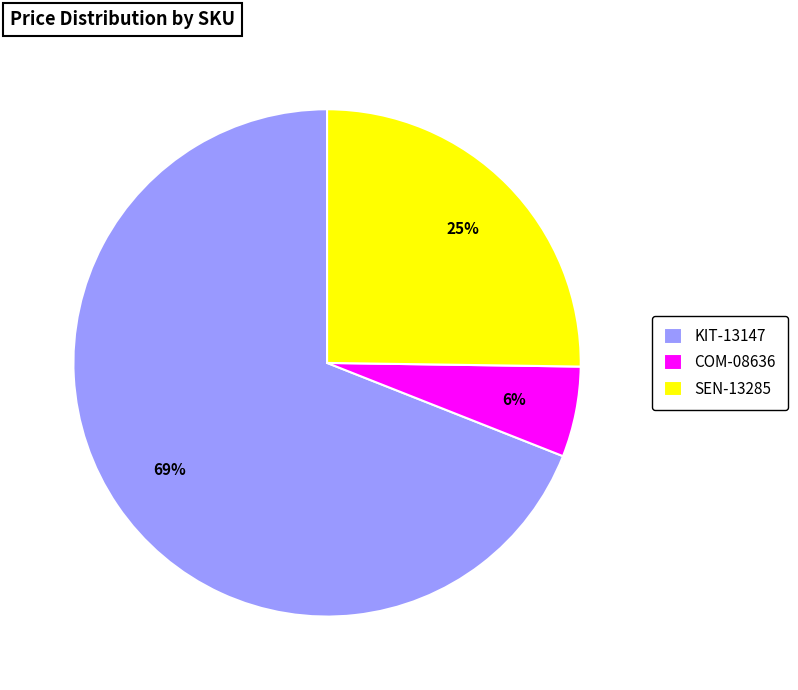

Which category has the biggest portion of the pie?

KIT-13147